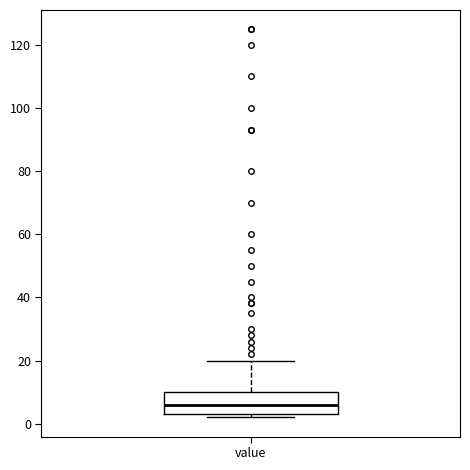

Transcribe this box plot: give where the median line is, the range the box spans, and where the two whiskers end, as read against the y-axis. The values are not printed on the chart, so give them approximately, as read against the axis.

median 6, box 4 to 10, whiskers 2 to 20